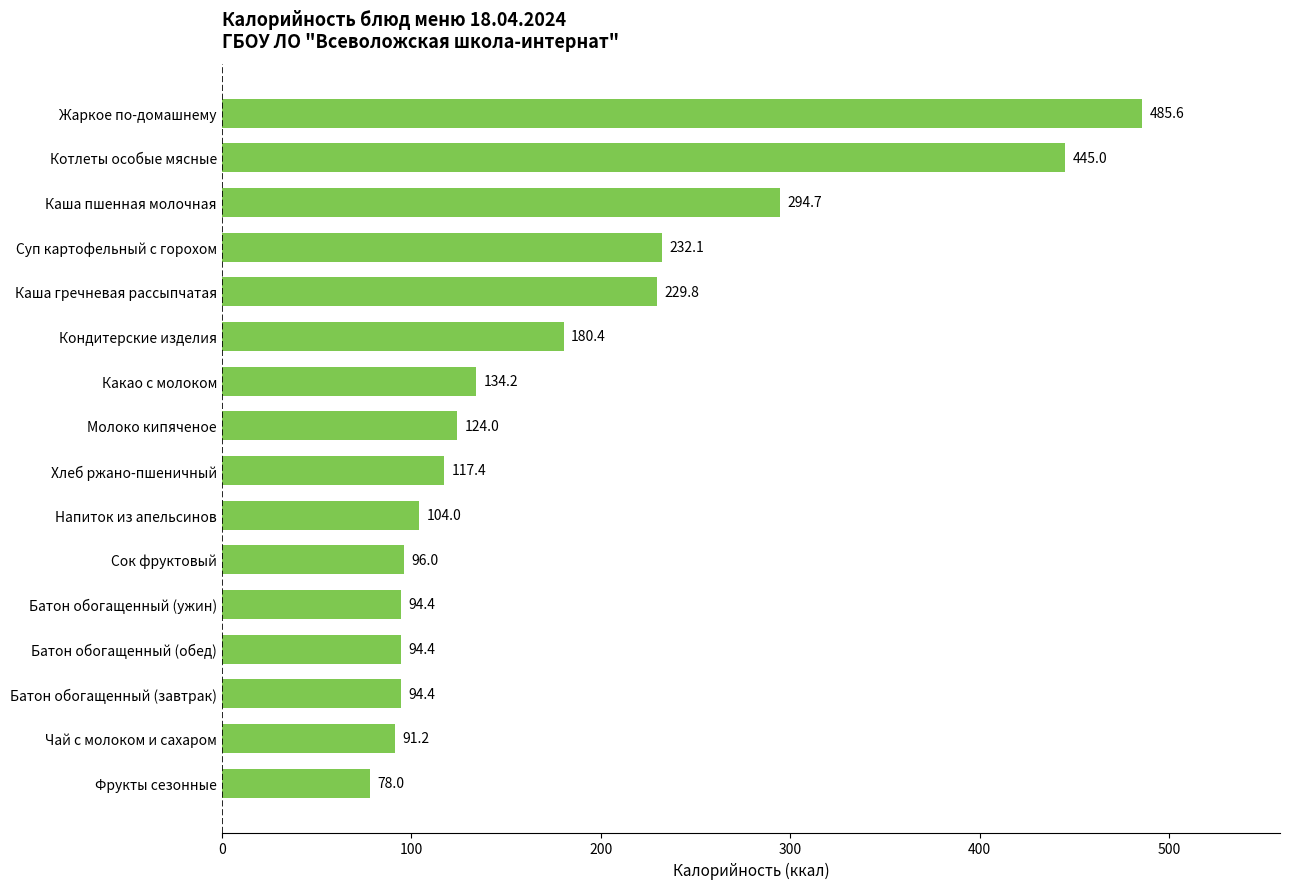

Between Кондитерские изделия and Каша гречневая рассыпчатая, which is larger?

Каша гречневая рассыпчатая